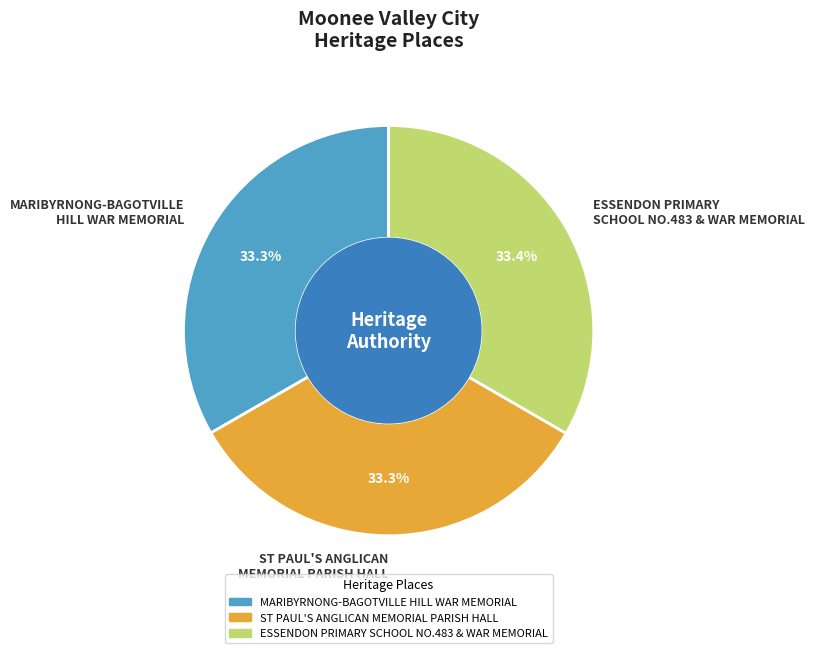

Do MARIBYRNONG-BAGOTVILLE HILL WAR MEMORIAL and ST PAUL'S ANGLICAN MEMORIAL PARISH HALL together represent more than half of the pie?

Yes